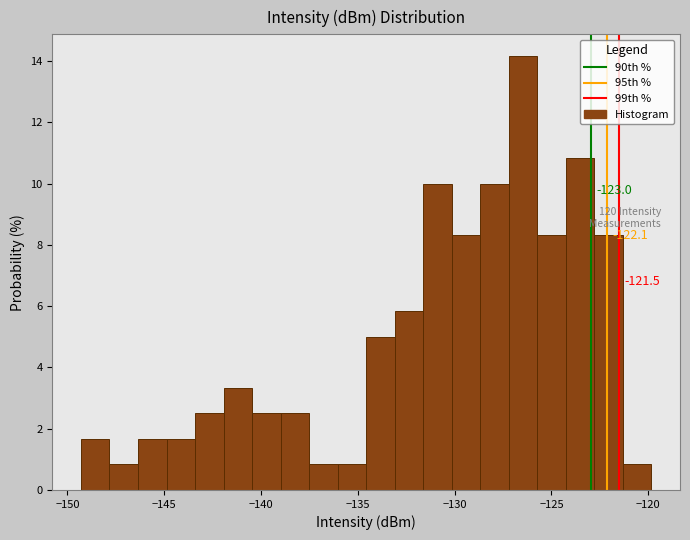

Read against the x-axis, roughly where is the centre of the tallest bar?

-126.5